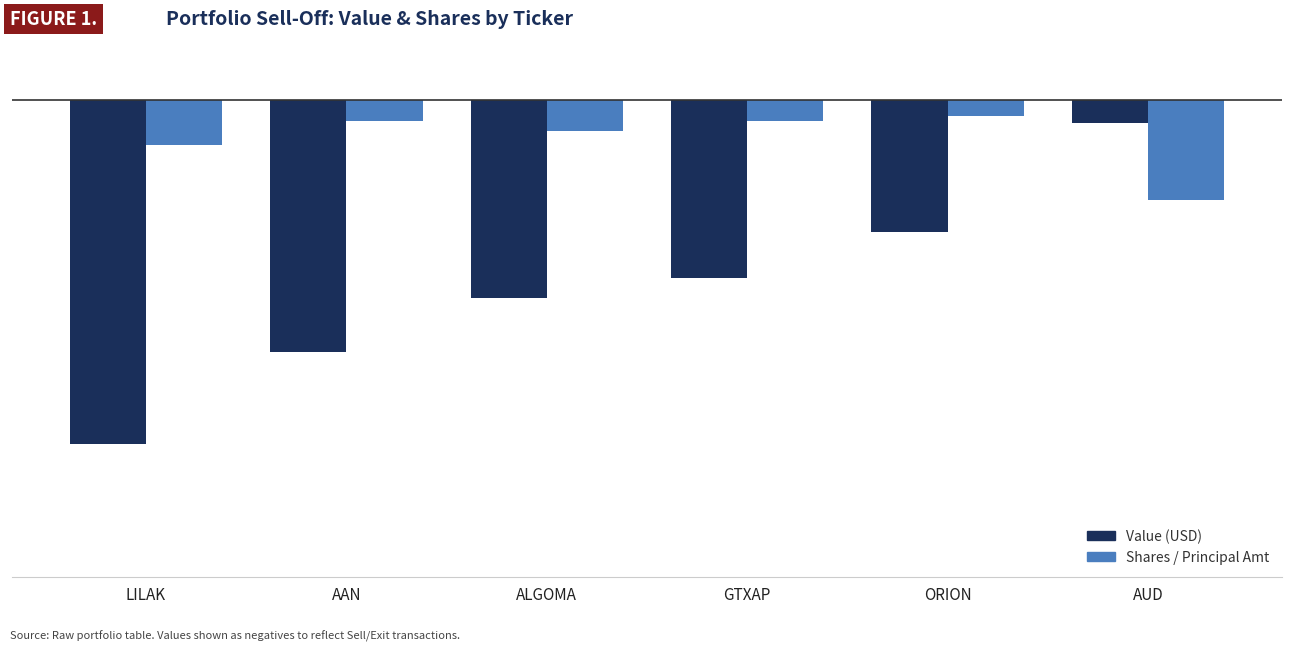

Which series has the largest total across all categories?

Shares / Principal Amt